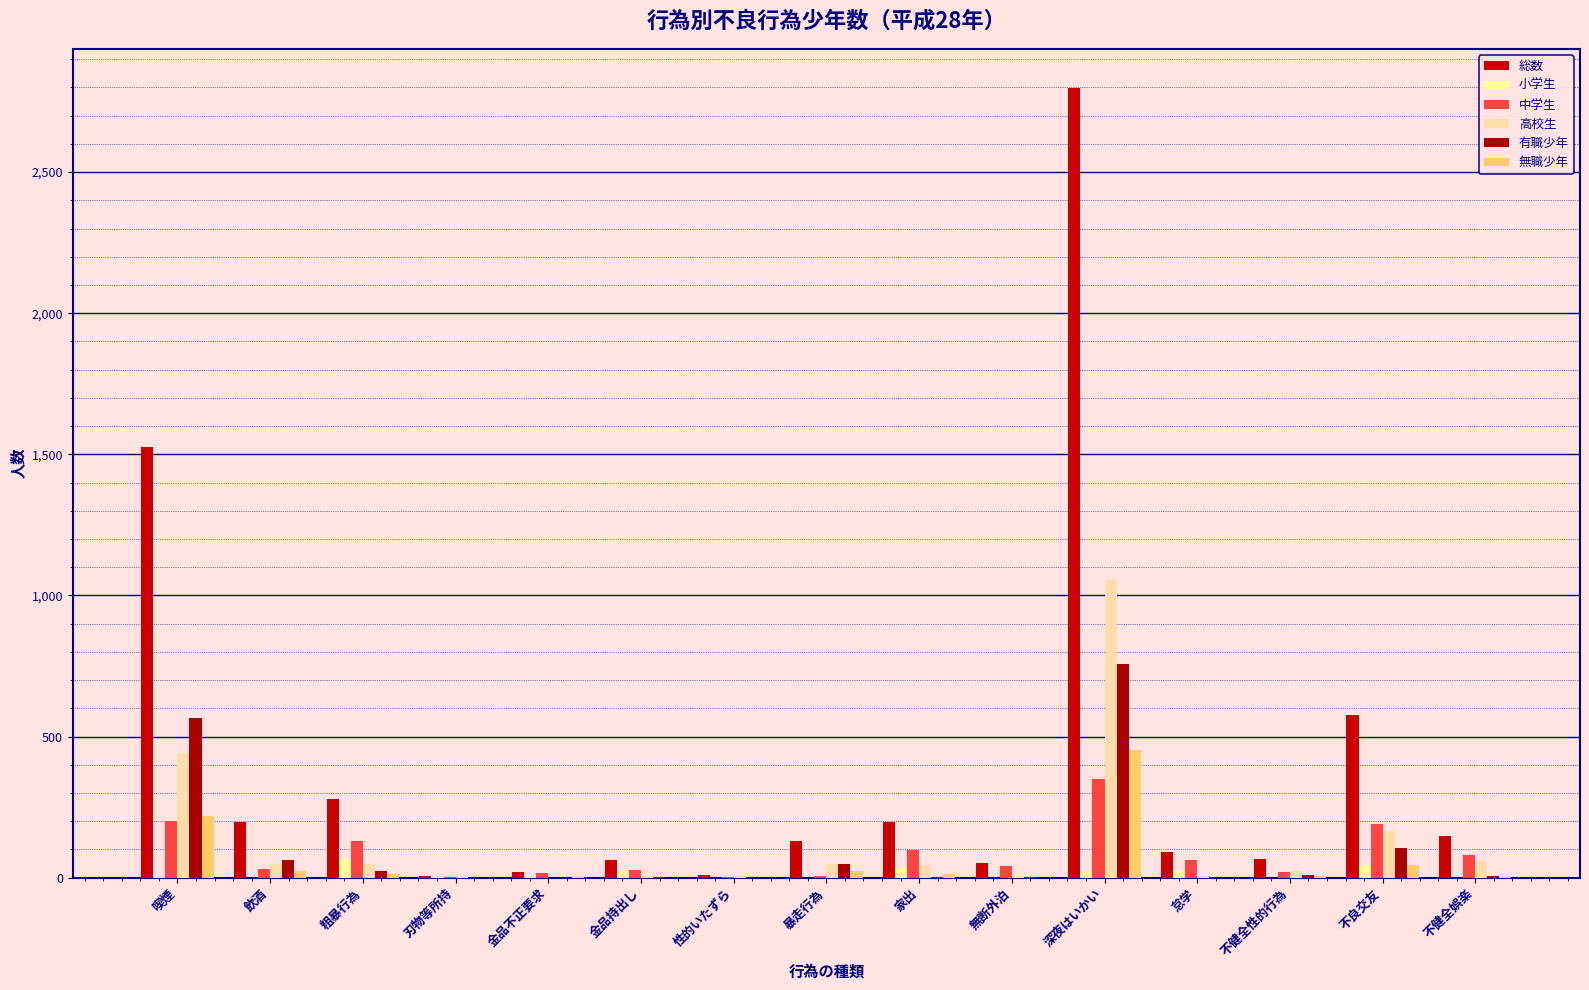

The 無職少年 series shows 0 at 無断外泊. True or false?

True